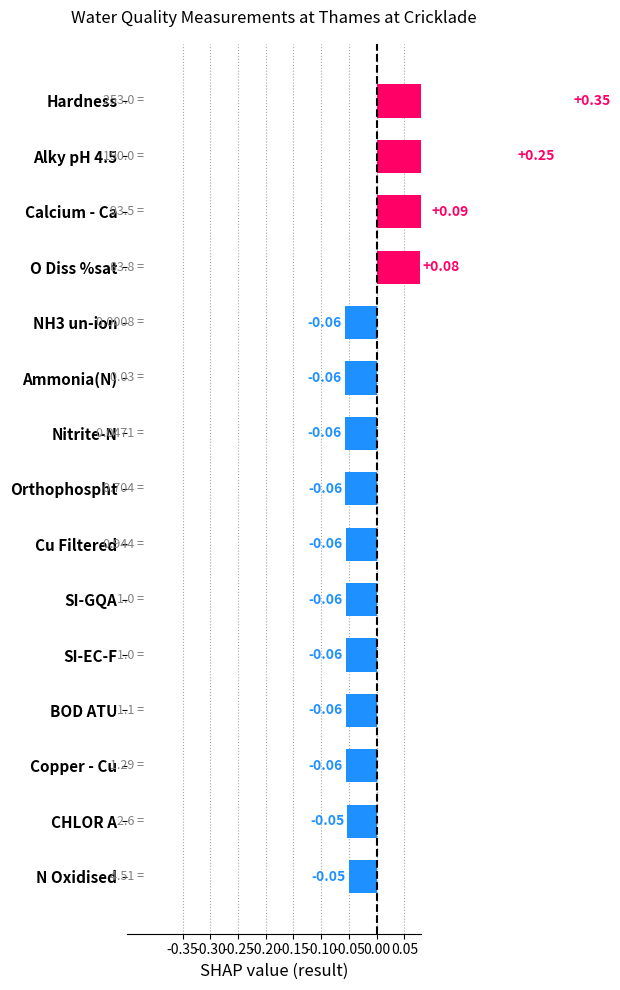

What is the difference between the values at Calcium - Ca and N Oxidised?

0.1